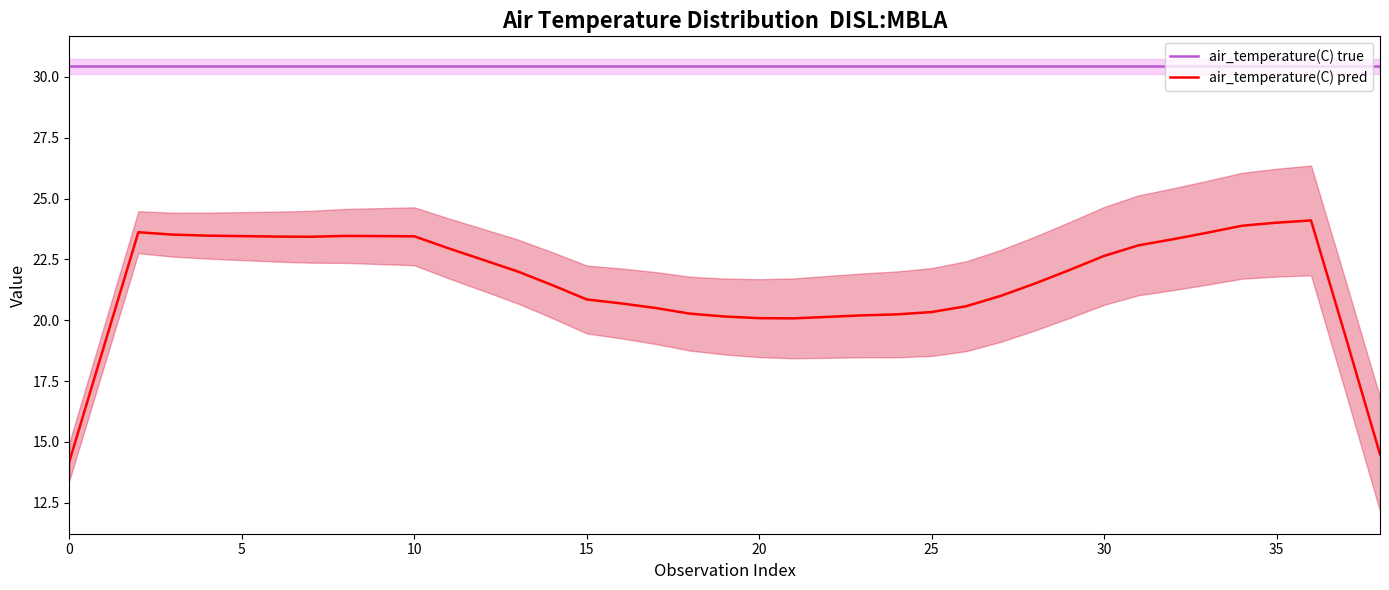

What is the sum of all air_temperature(C) true values?

1187.0